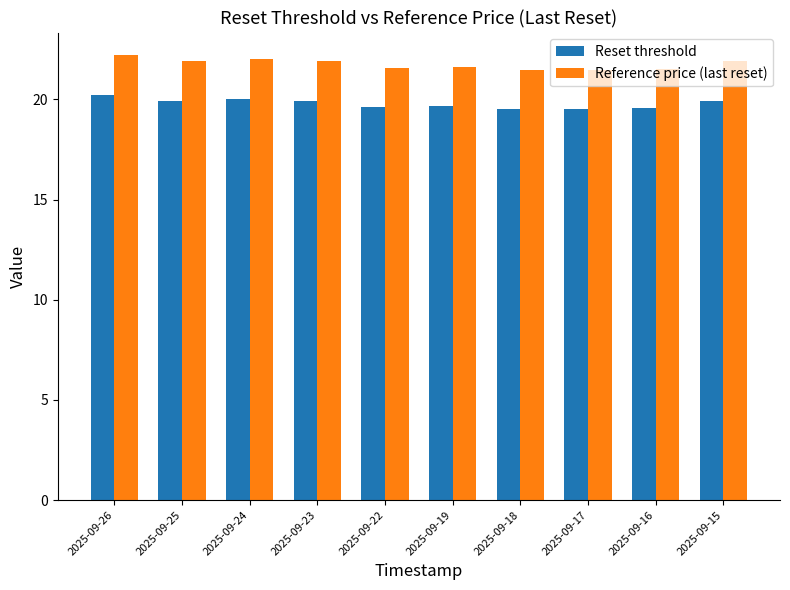

What are all the series names shown in the legend?

Reset threshold, Reference price (last reset)